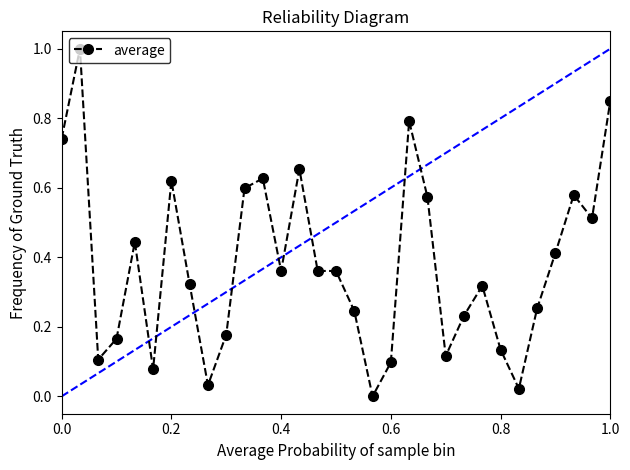

What is the maximum value shown in the chart?

1.0